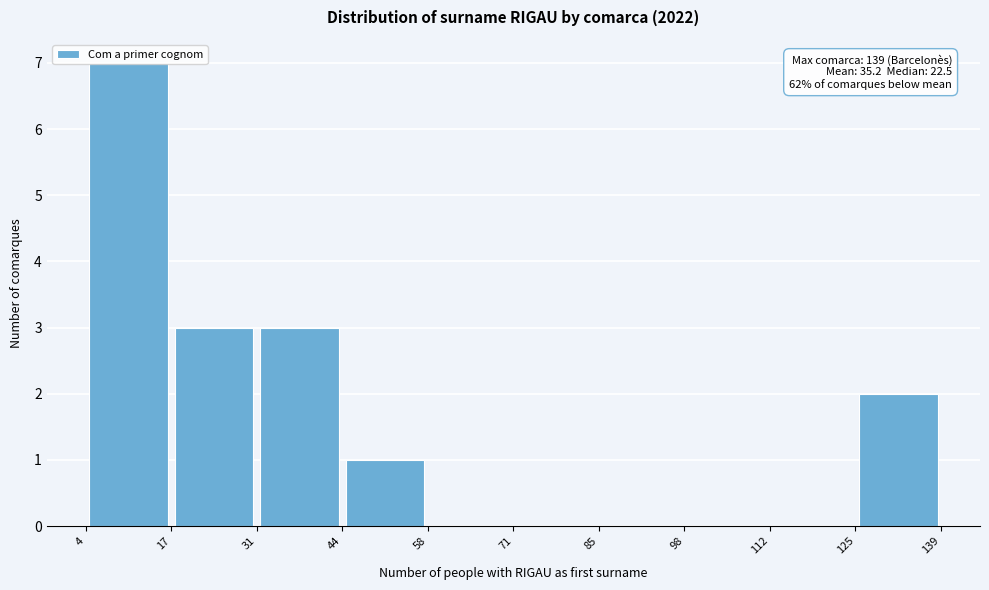

Which range on the x-axis has the tallest bar?

4 to 17